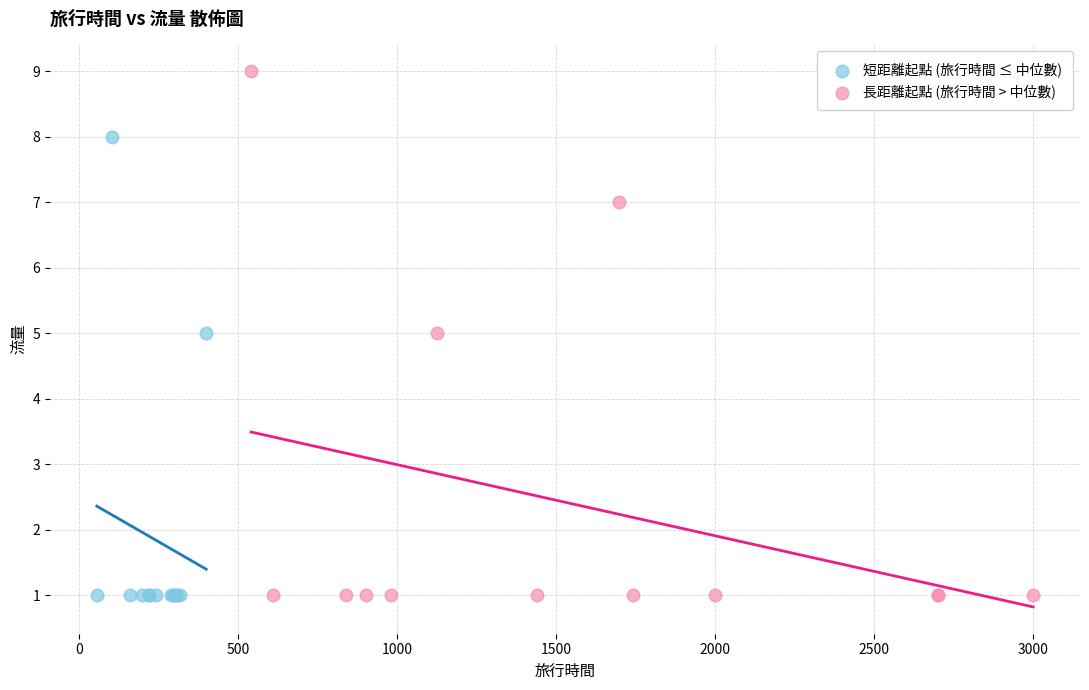

Which series reaches the maximum Y coordinate?

長距離起點 (旅行時間 > 中位數)